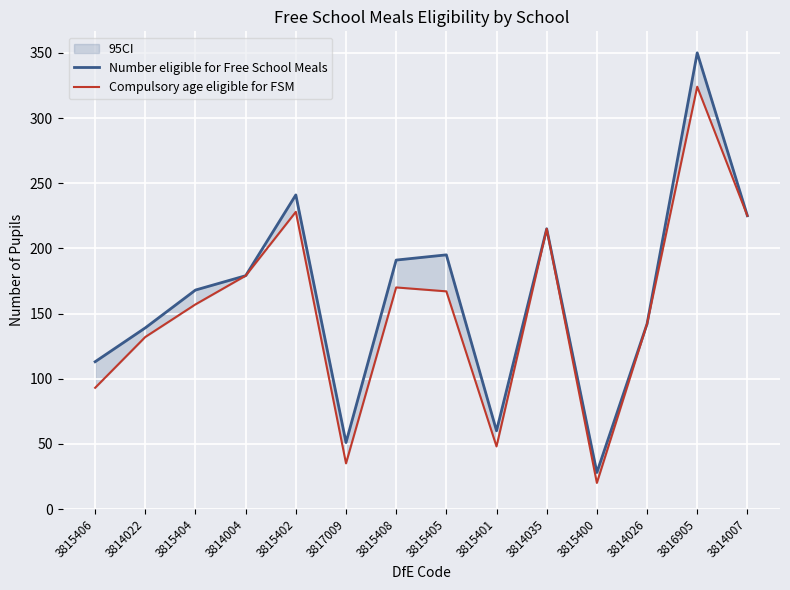

How many values in the Compulsory age eligible for FSM series exceed 167?

6